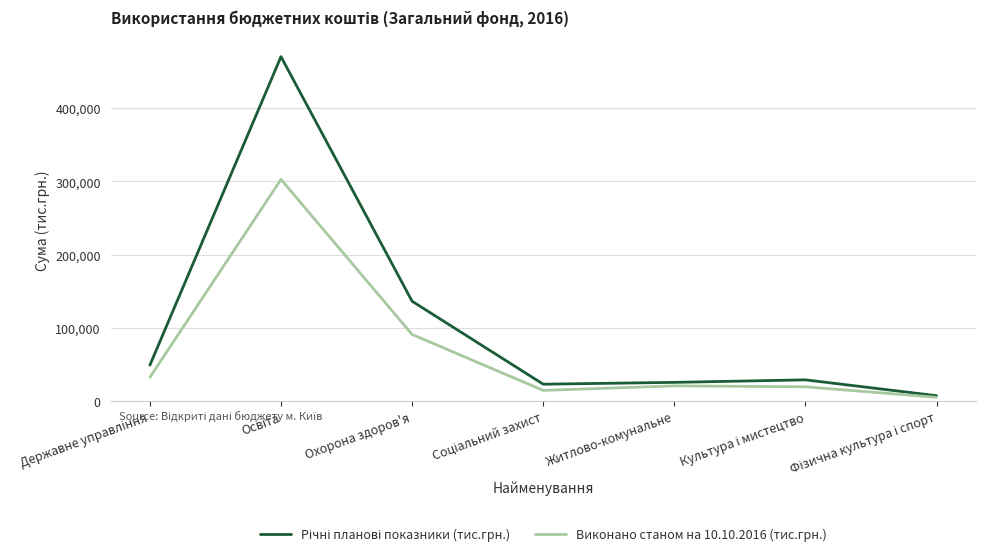

The value of Виконано станом на 10.10.2016 (тис.грн.) at Охорона здоров'я is 19999.5. True or false?

False